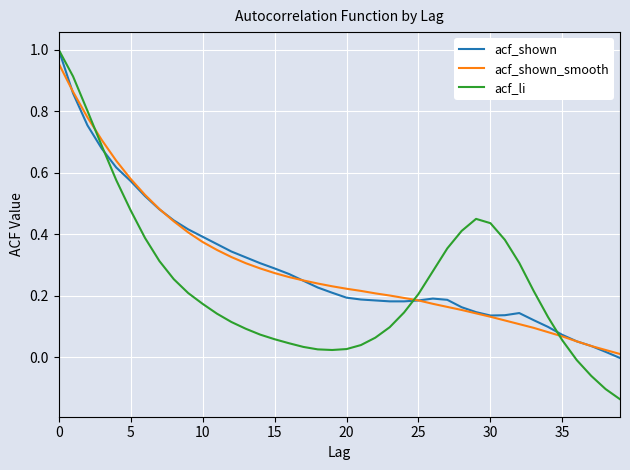

Which series has the widest spread of values?

acf_li